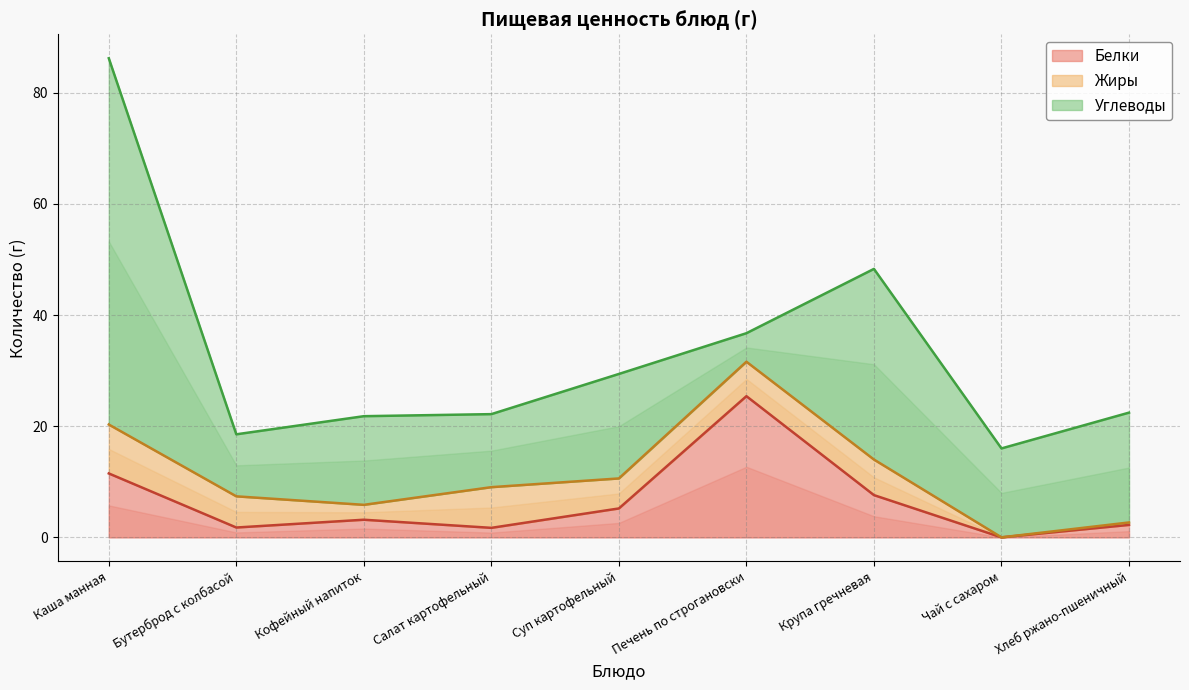

What position from the right is Салат картофельный?

6